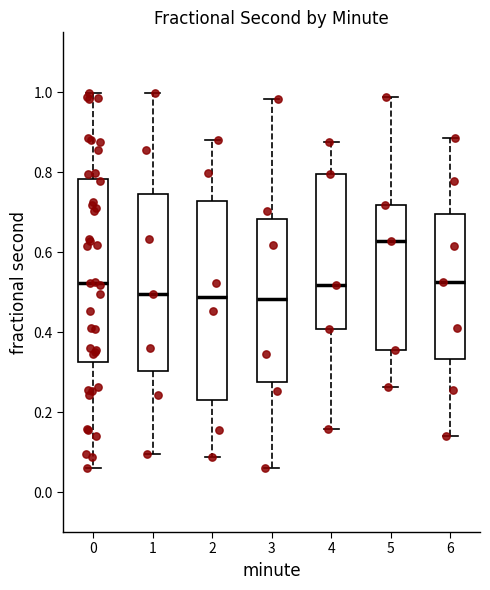

Where does the upper whisker of the box at x = 3 end on the y-axis? The values are not printed on the chart, so give them approximately, as read against the axis.

0.98